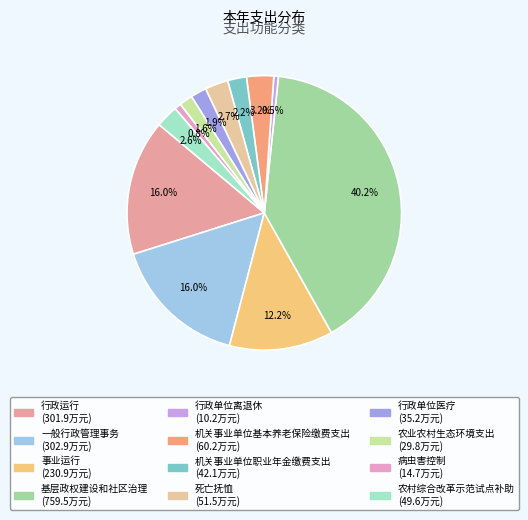

True or false: 行政单位离退休 accounts for 1% of the total.

True